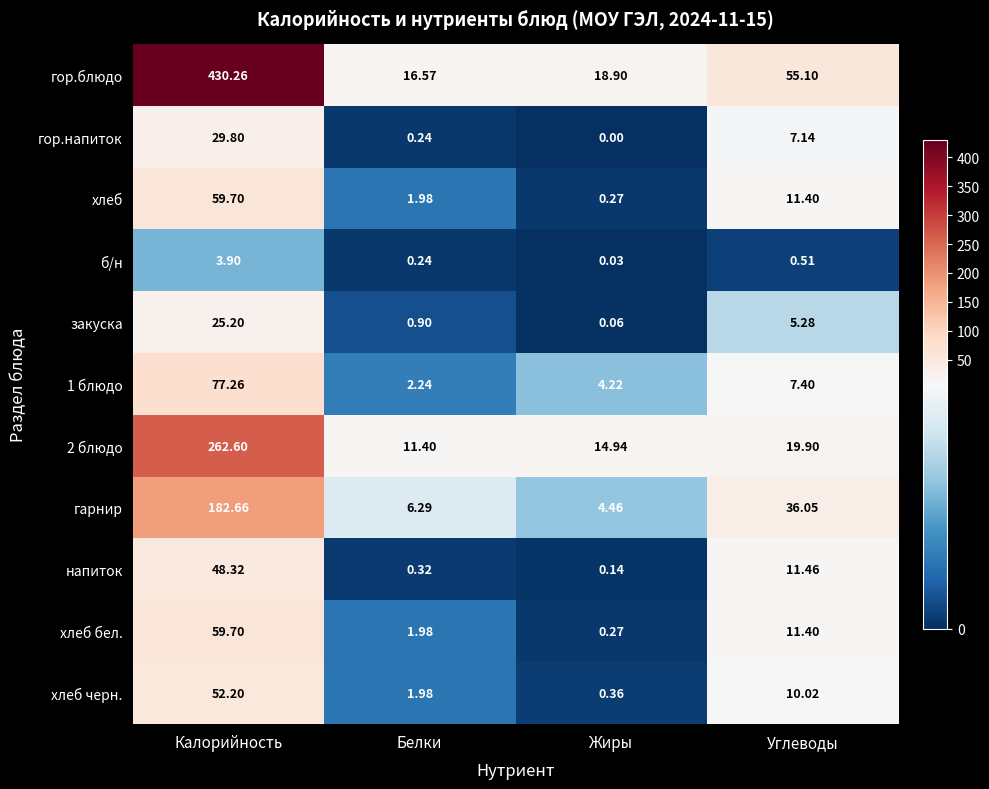

Where does the гарнир series first go above 36?

Калорийность